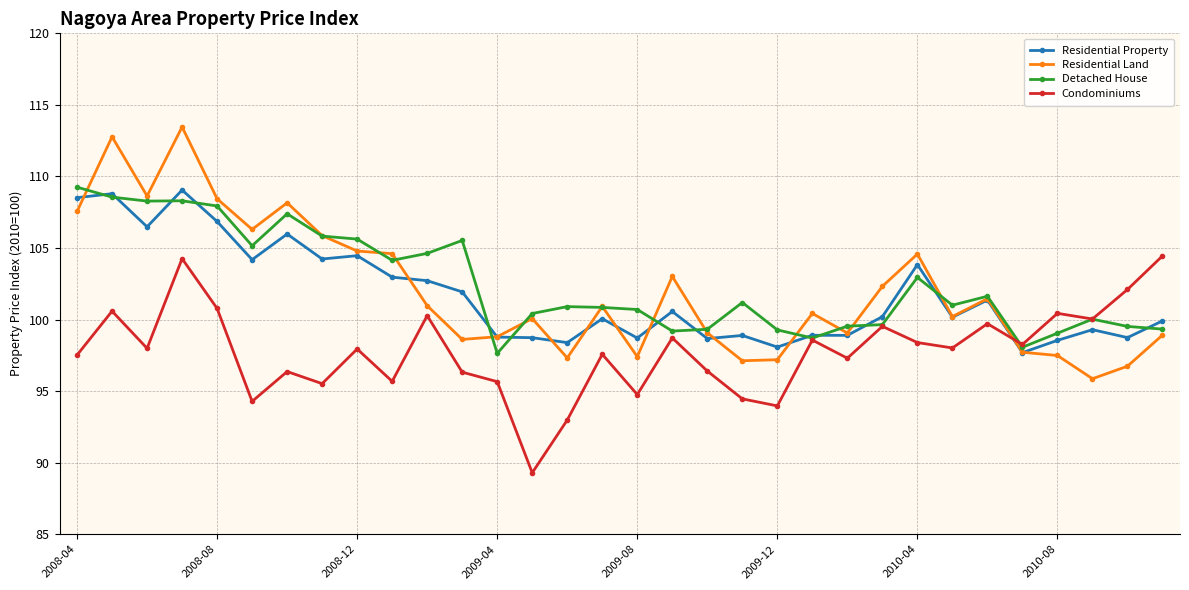

What is the value of the Residential Land point at the 12th from the left?

98.6